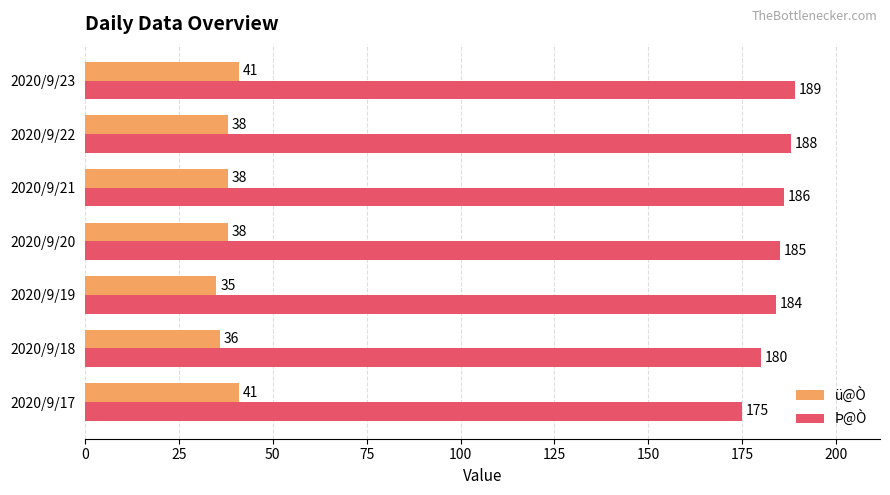

What is the difference between the second highest and second lowest values in the Þ@Ò series?

8